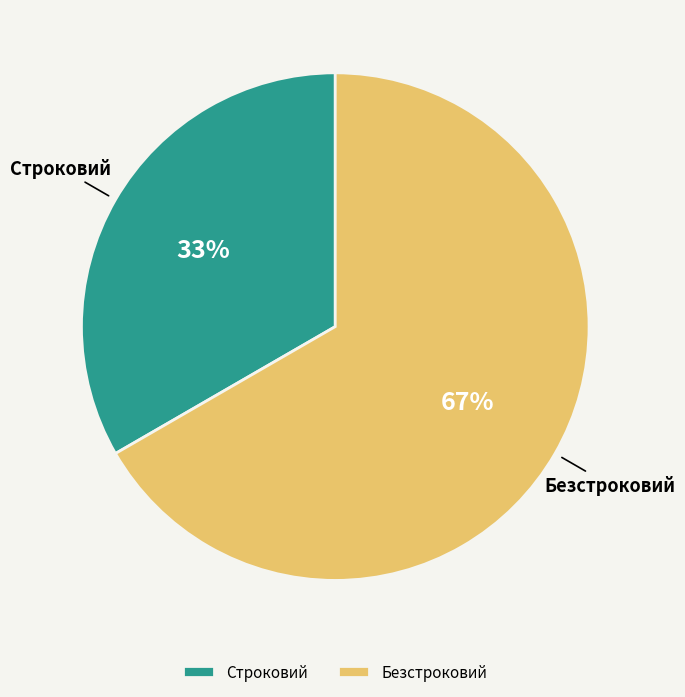

To the nearest percent, what is the combined percentage of Безстроковий and Строковий?

100%